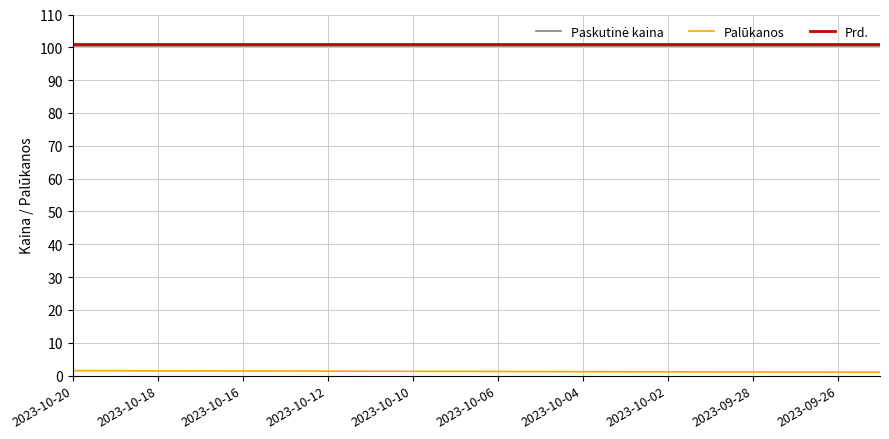

True or false: Palūkanos and Prd. cross at least once.

False